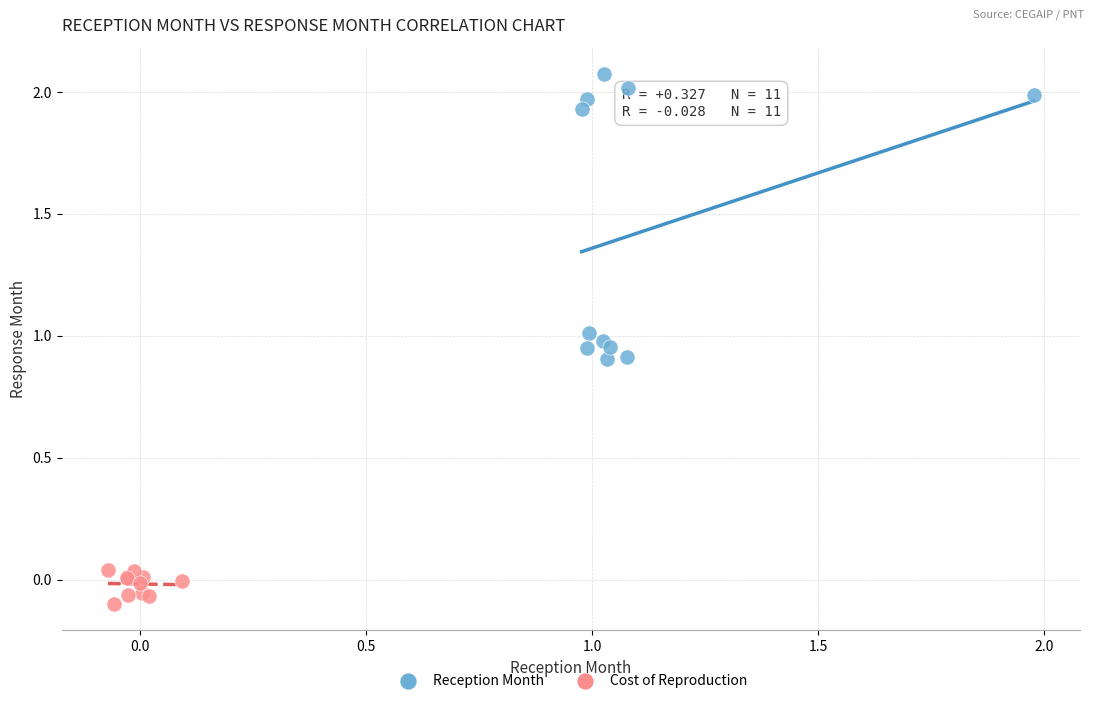

Which series contains the lowest Y value?

Cost of Reproduction